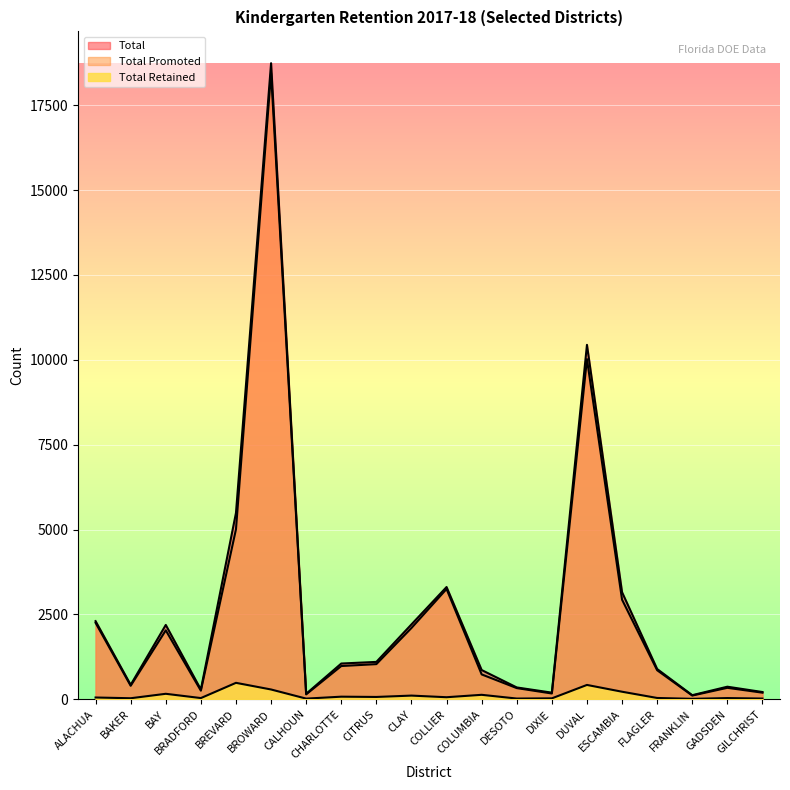

What is the label of the 12th point from the right?

CITRUS